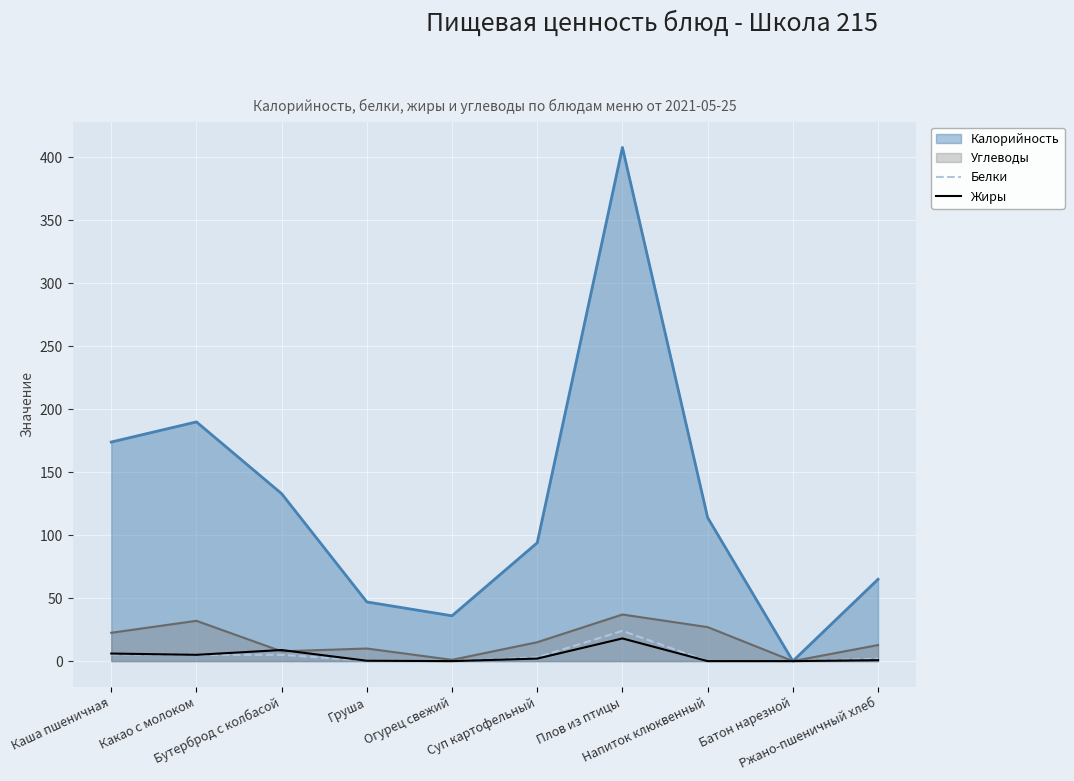

How many positive values does the Белки series have?

7